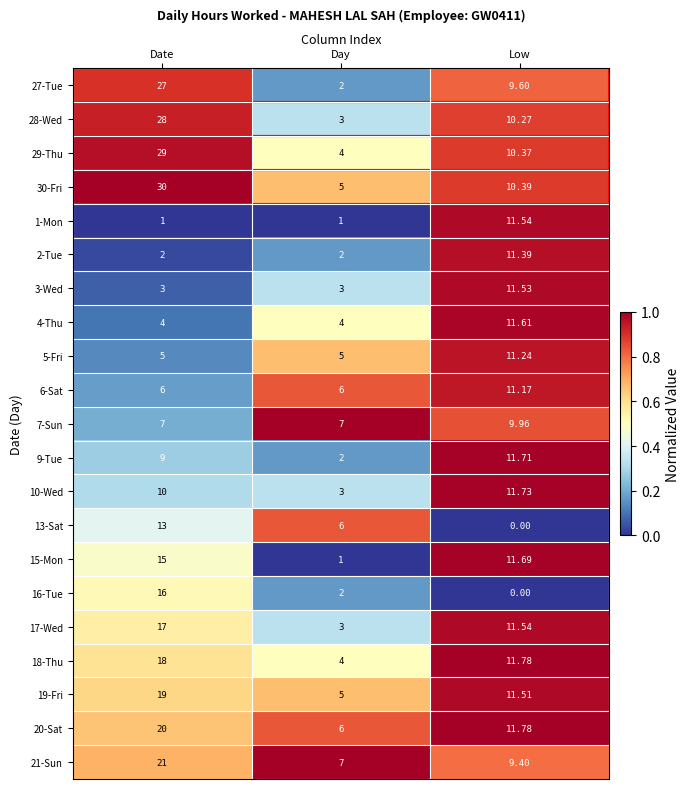

At which label does 15-Mon first exceed 11?

Date